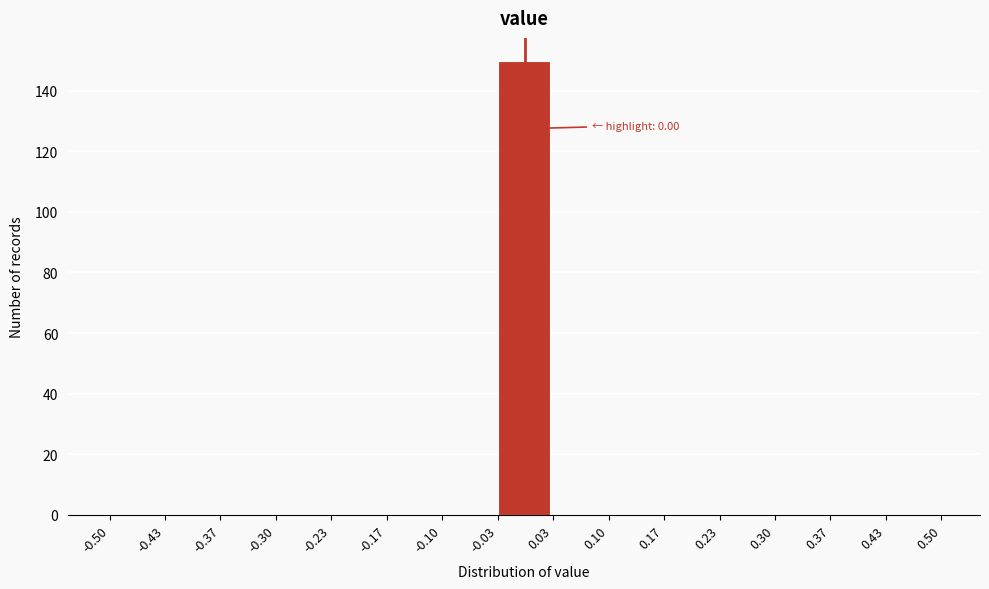

Over which range of the x-axis is the bar tallest?

-0.03 to 0.03